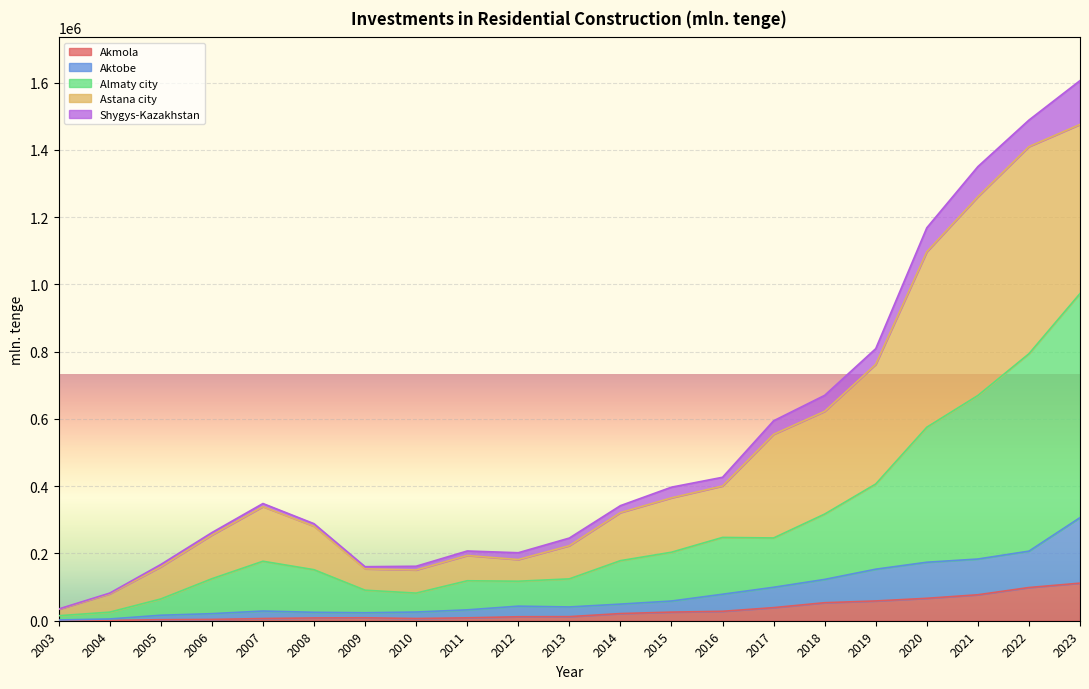

What is the highest value of the Akmola series?

111709